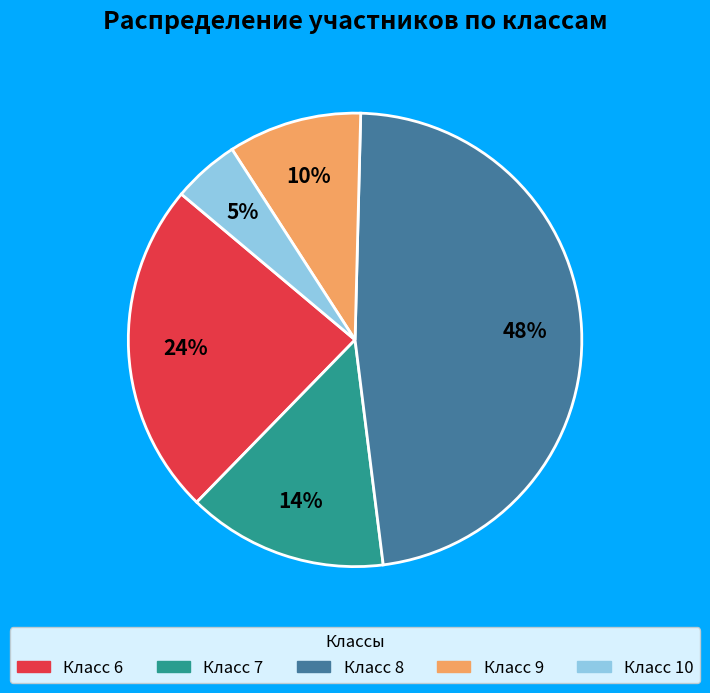

Is there a majority slice in this chart?

No